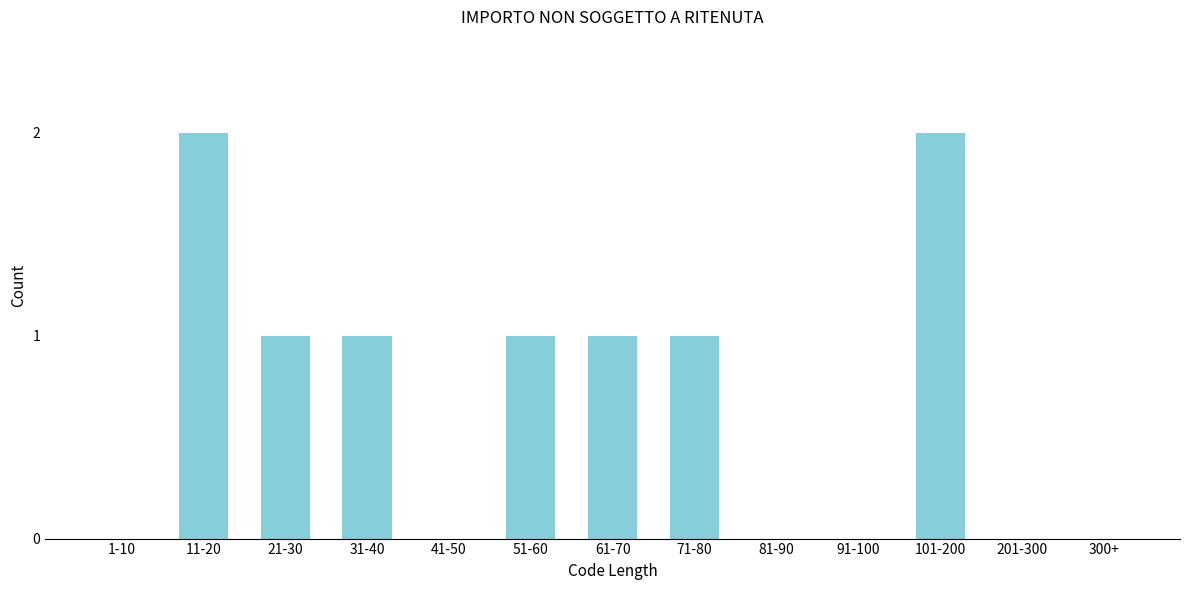

Reading right to left, transcribe all the data shown in this chart.

300+=0	201-300=0	101-200=2	91-100=0	81-90=0	71-80=1	61-70=1	51-60=1	41-50=0	31-40=1	21-30=1	11-20=2	1-10=0